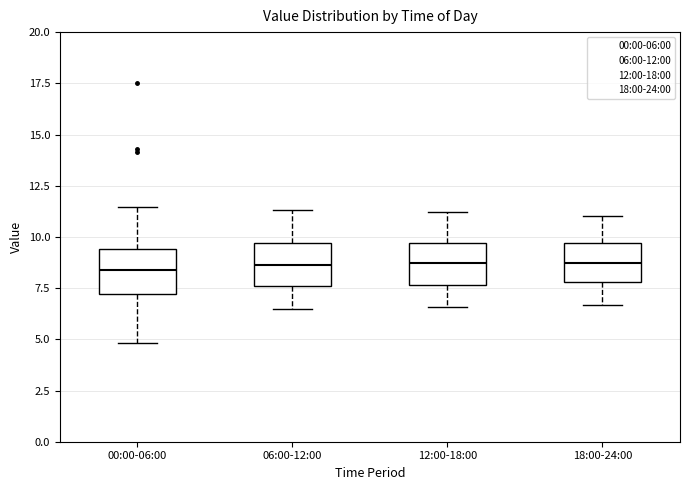

Reading left to right, read every box against the y-axis: the position of its median line, the range the box covers, and the ends of its whiskers. The values are not printed on the chart, so give them approximately, as read against the axis.

00:00-06:00: median 8.5, box 7.0 to 9.5, whiskers 5.0 to 11.5
06:00-12:00: median 8.5, box 7.5 to 9.5, whiskers 6.5 to 11.5
12:00-18:00: median 9.0, box 7.5 to 9.5, whiskers 6.5 to 11.0
18:00-24:00: median 9.0, box 8.0 to 9.5, whiskers 6.5 to 11.0